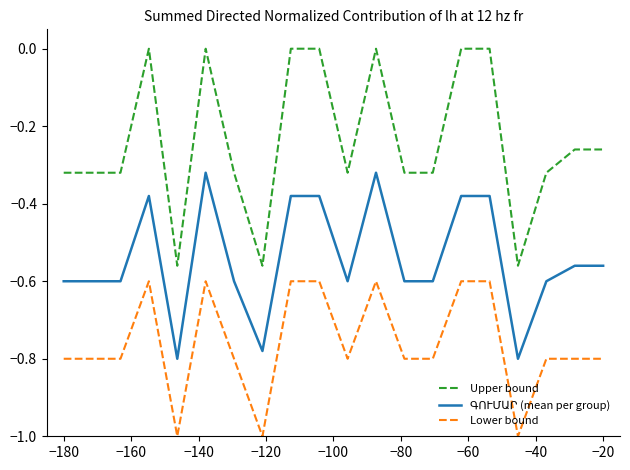

Which series has the largest total across all categories?

Upper bound